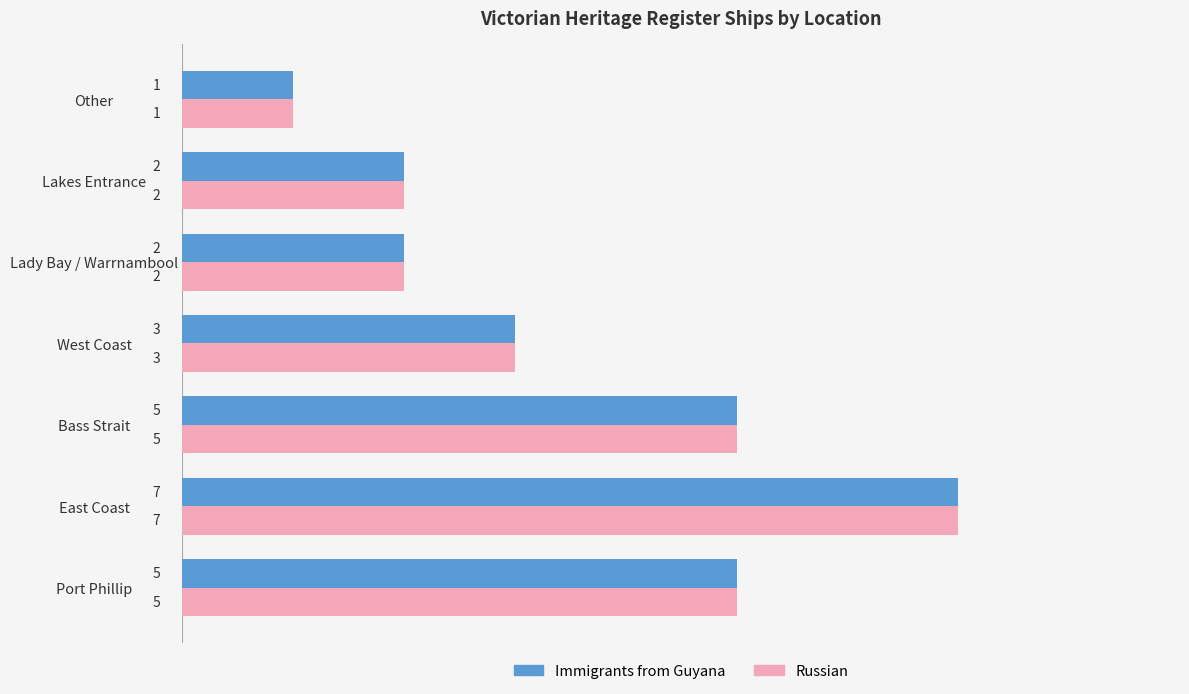

What is the maximum value for Immigrants from Guyana?

7